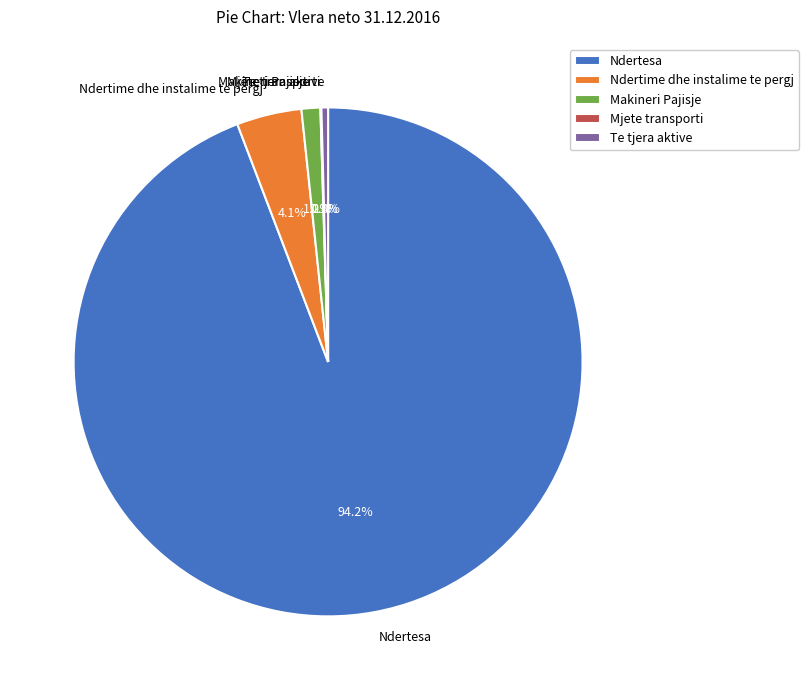

To the nearest percent, what portion does Ndertime dhe instalime te pergj represent?

4%